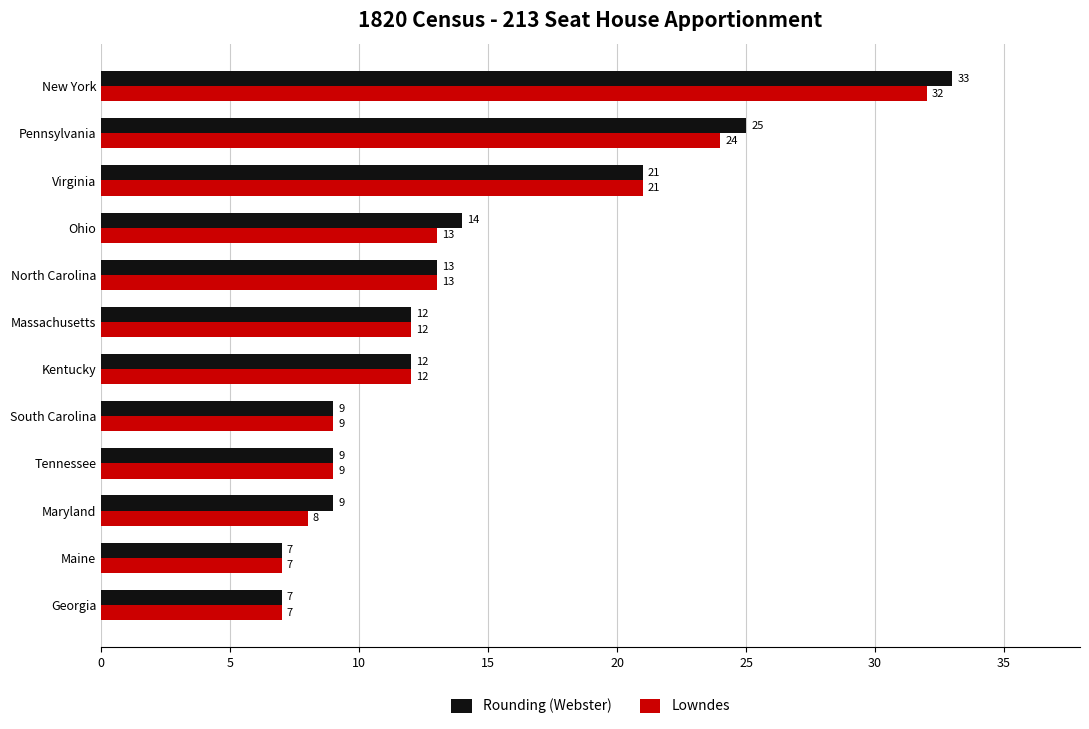

Where is Lowndes nearest to the value 19?

Virginia